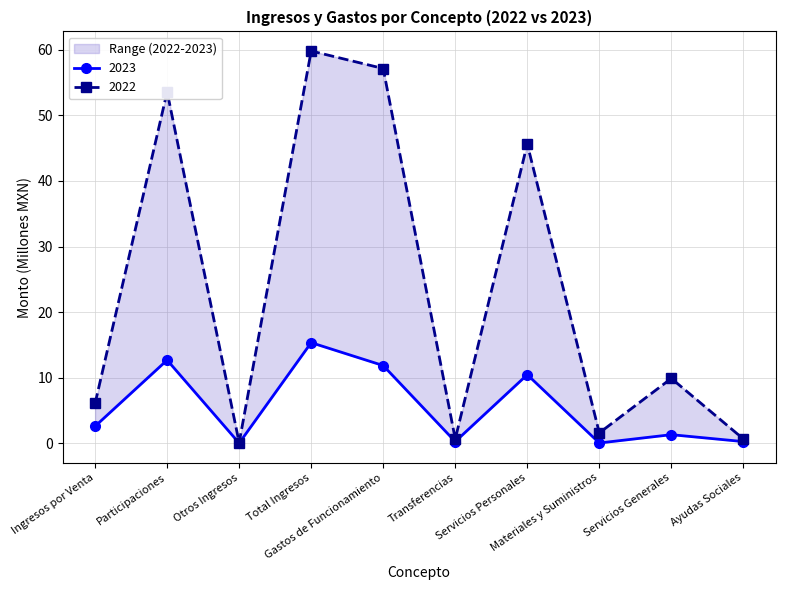

Where is the first local minimum for 2023?

Otros Ingresos